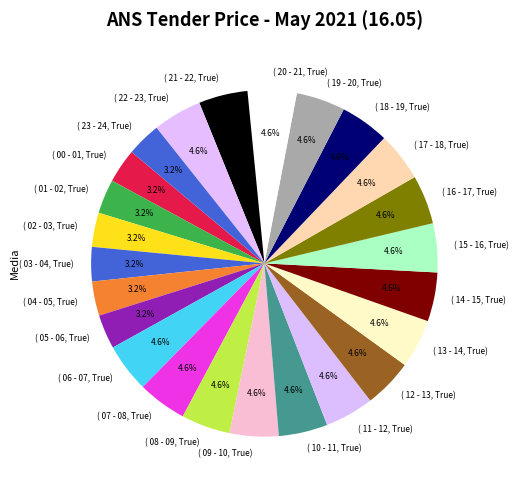

How many slices are in this pie chart?

24